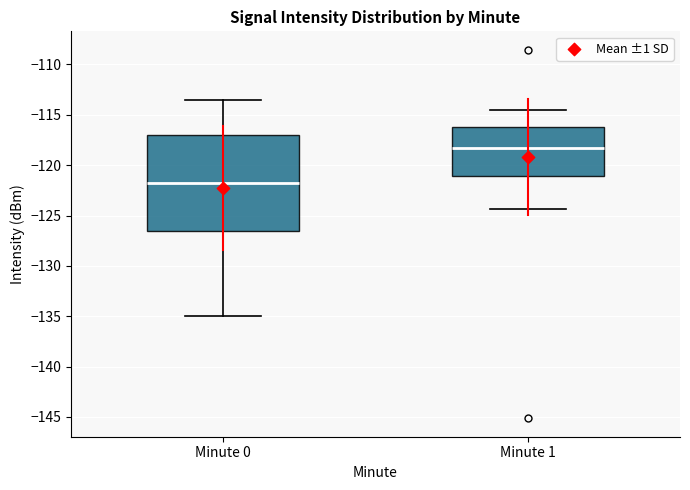

Reading left to right, transcribe this box plot: for each box, give where its median line is, the range the box spans, and where its two whiskers end, as read against the y-axis. The values are not printed on the chart, so give them approximately, as read against the axis.

Minute 0: median -122.0, box -126.5 to -117.0, whiskers -135.0 to -113.5
Minute 1: median -118.5, box -121.0 to -116.0, whiskers -124.5 to -114.5